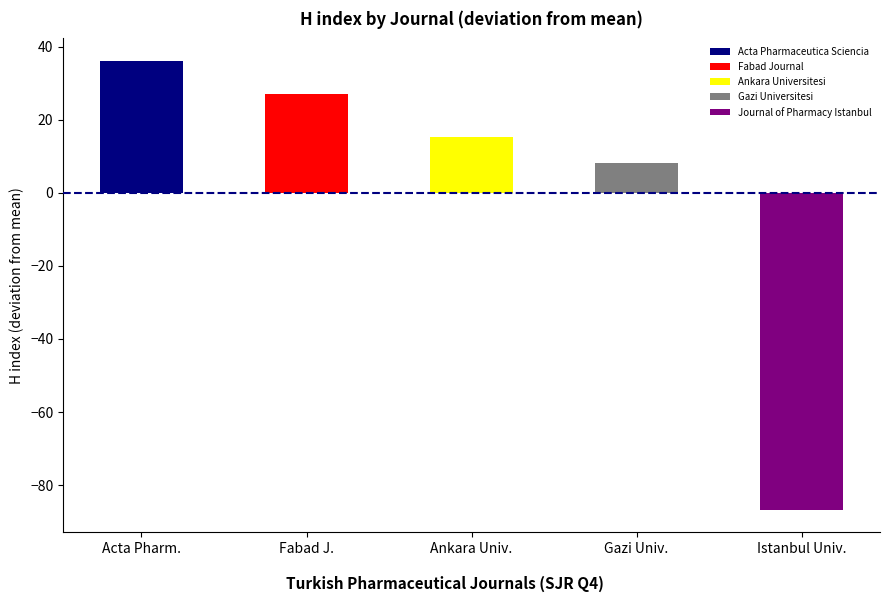

Where is Total Docs. (2005) nearest to the value 15?

Ankara Universitesi